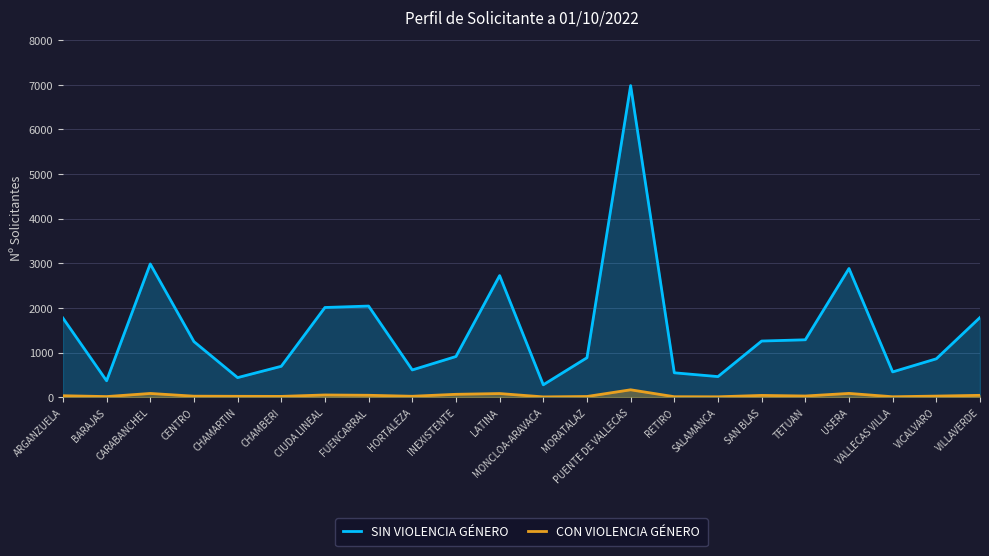

Reading left to right, what are all the values shown in this chart?

SIN VIOLENCIA GÉNERO: 1773	366	2985	1245	437	691	2009	2041	609	910	2724	276	883	6983	545	460	1257	1285	2883	565	859	1785
CON VIOLENCIA GÉNERO: 31	12	82	21	18	16	48	41	19	63	80	5	14	164	9	7	38	25	83	8	23	40